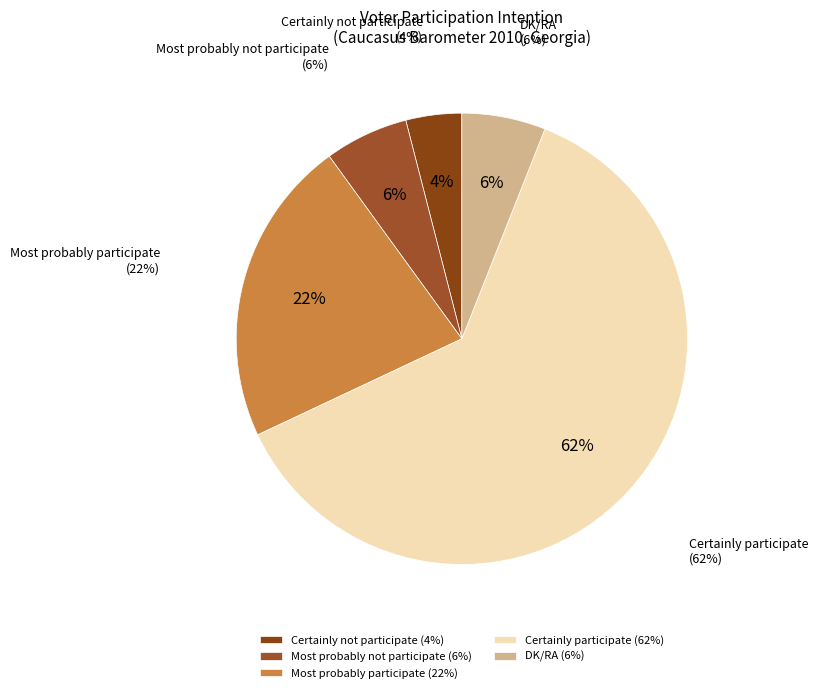

Combined, what portion of the pie is Most probably participate and DK/RA?

28.0%